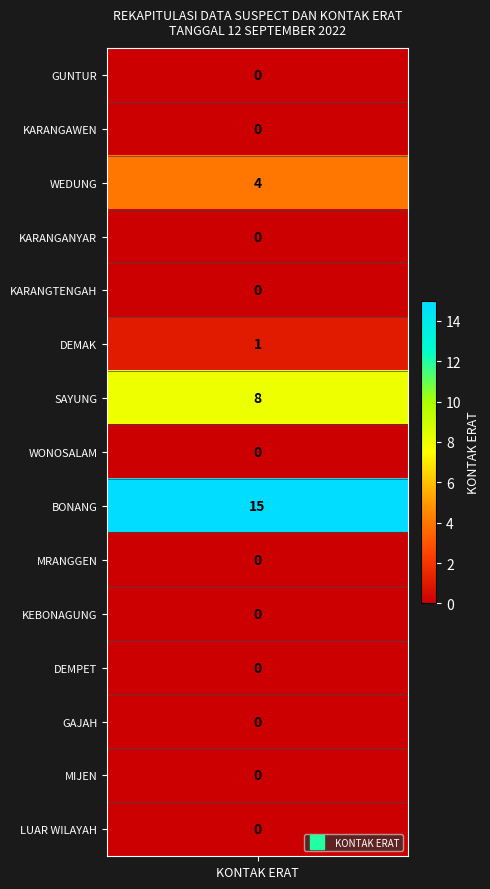

Reading left to right, what are all the values shown in this chart?

0	0	4	0	0	1	8	0	15	0	0	0	0	0	0